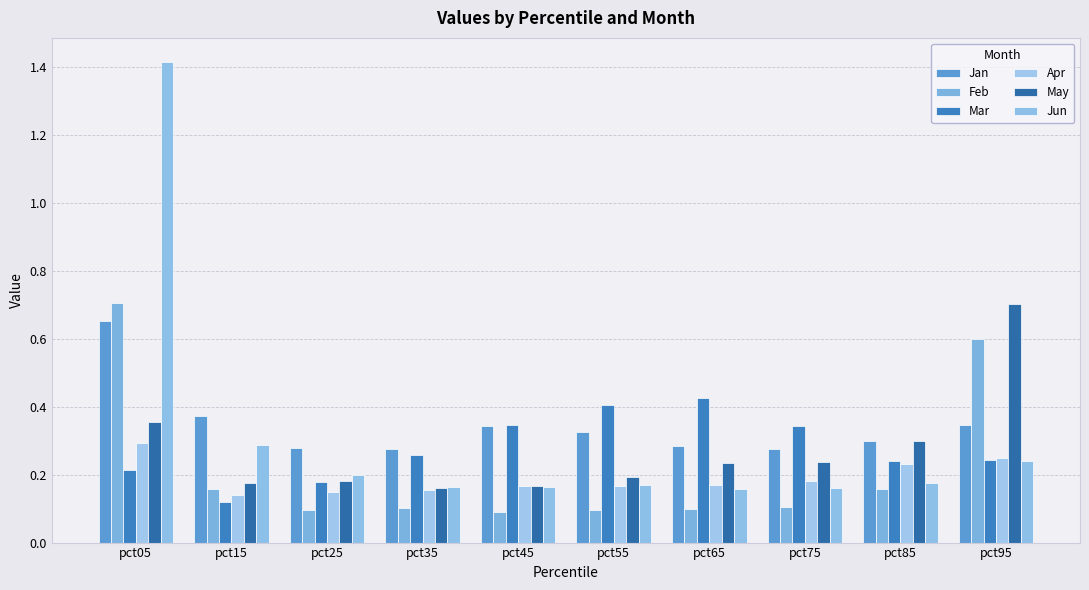

What is the greatest value displayed?

1.4